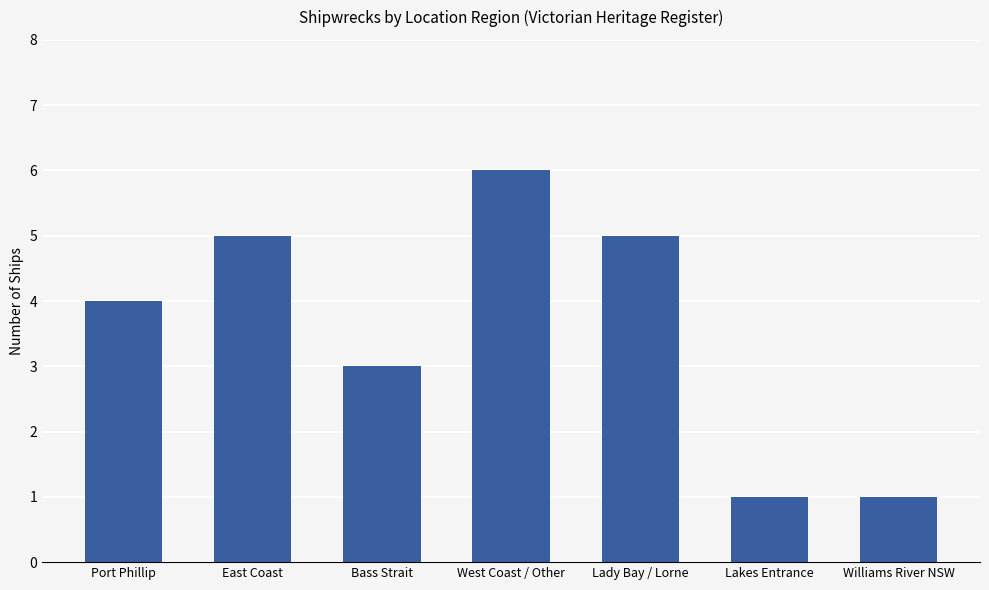

Reading left to right, transcribe all the data shown in this chart.

Port Phillip=4	East Coast=5	Bass Strait=3	West Coast / Other=6	Lady Bay / Lorne=5	Lakes Entrance=1	Williams River NSW=1